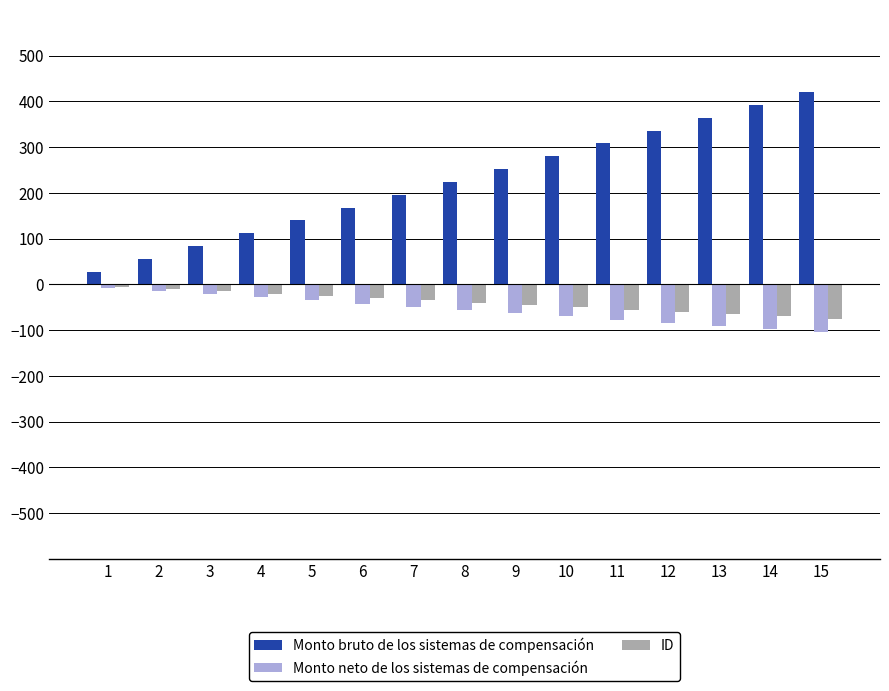

Which series has the largest total across all categories?

Monto bruto de los sistemas de compensación